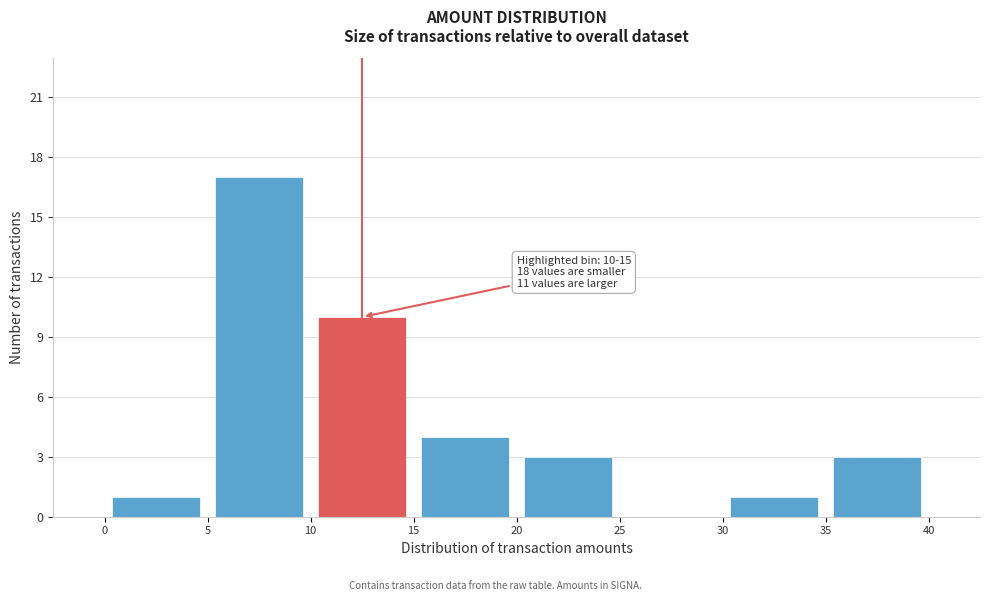

Over which range of the x-axis is the bar tallest?

5 to 10